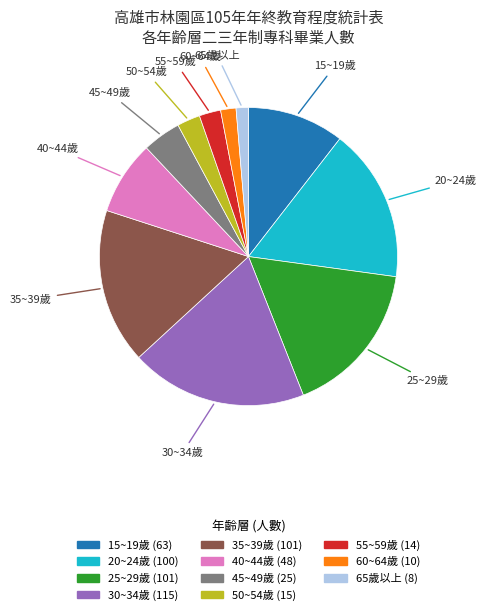

The 35~39歲 slice represents 17% of the pie. True or false?

True